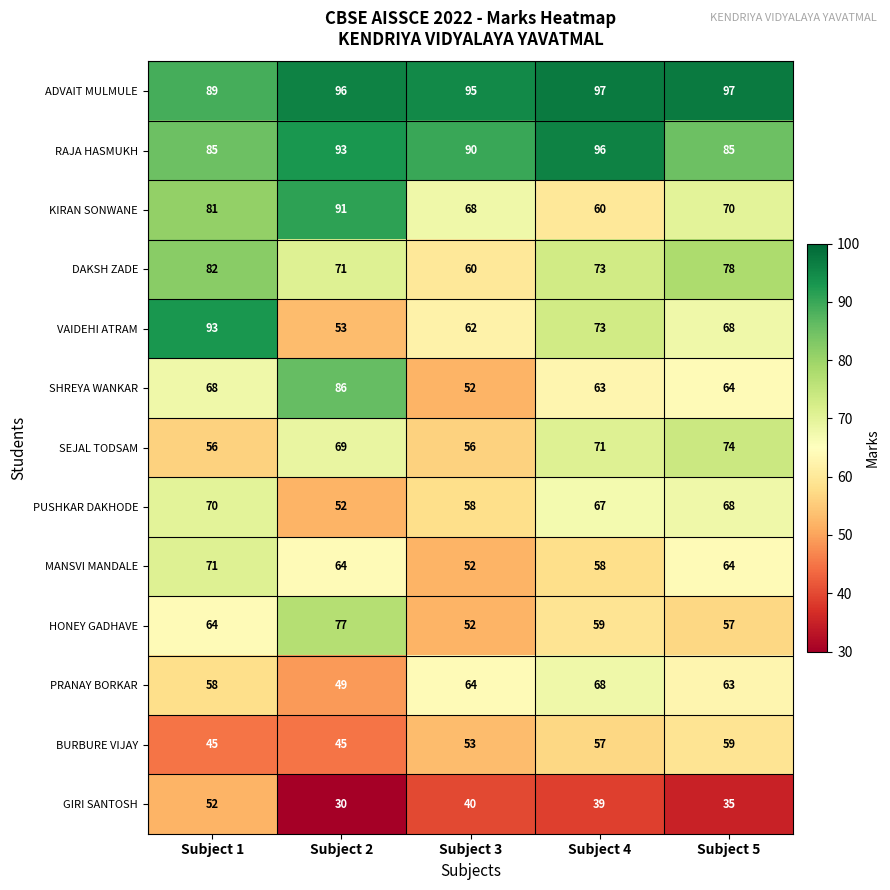

Which series has the largest total across all categories?

ADVAIT MULMULE